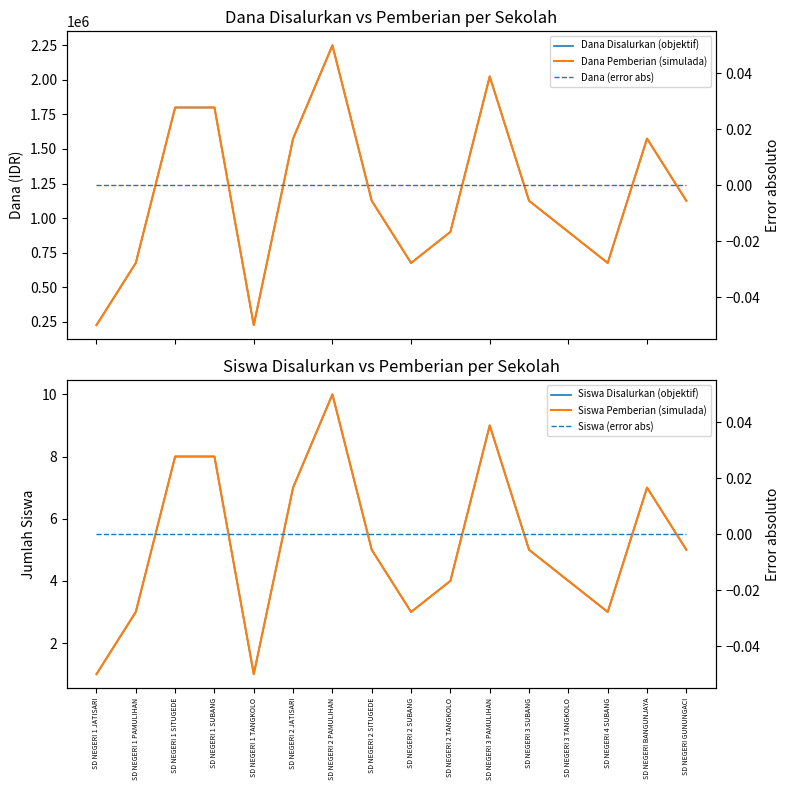

Is this an area chart (filled region under the line)?

No